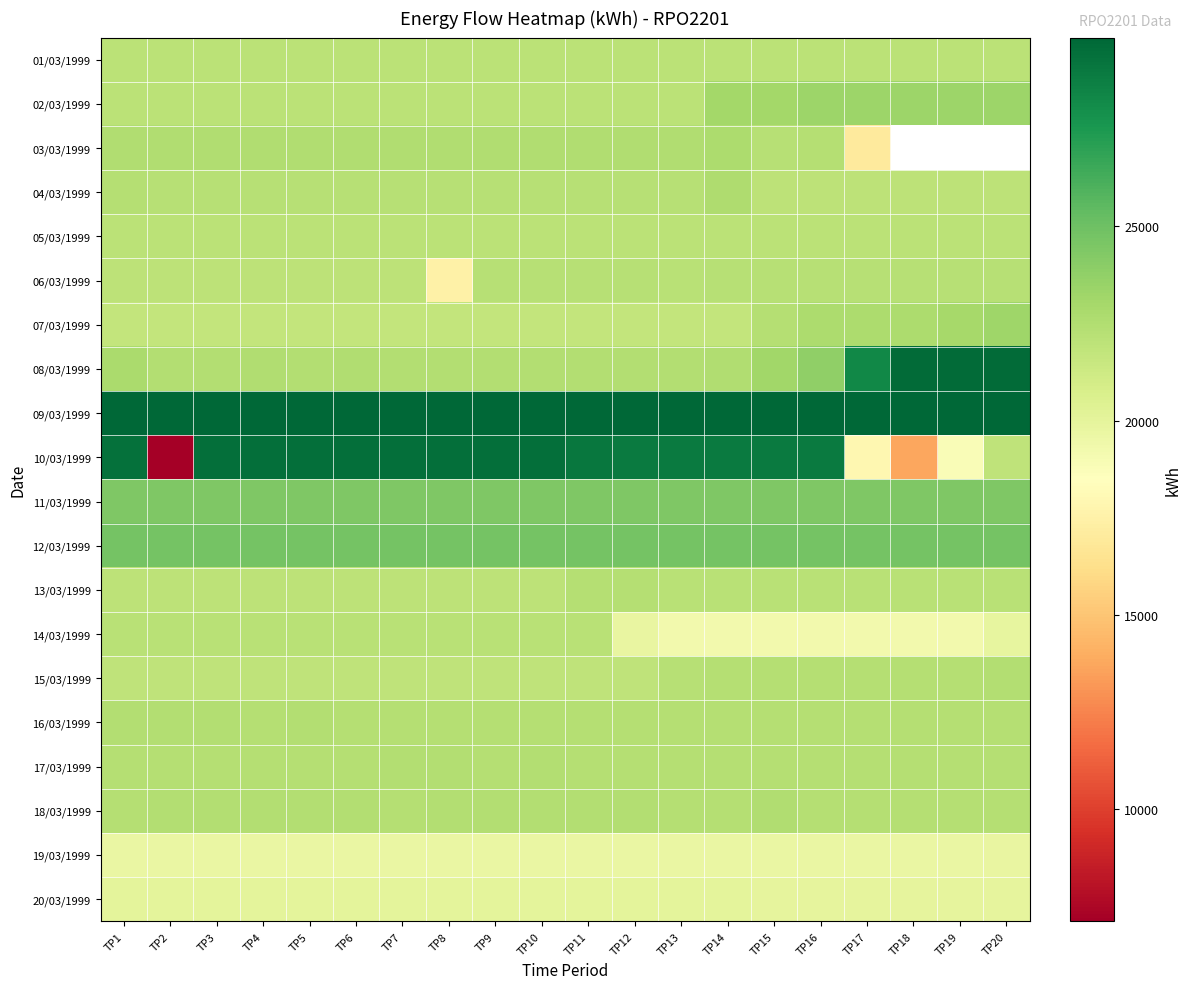

The value of 14/03/1999 at TP12 is 26614.4. True or false?

False